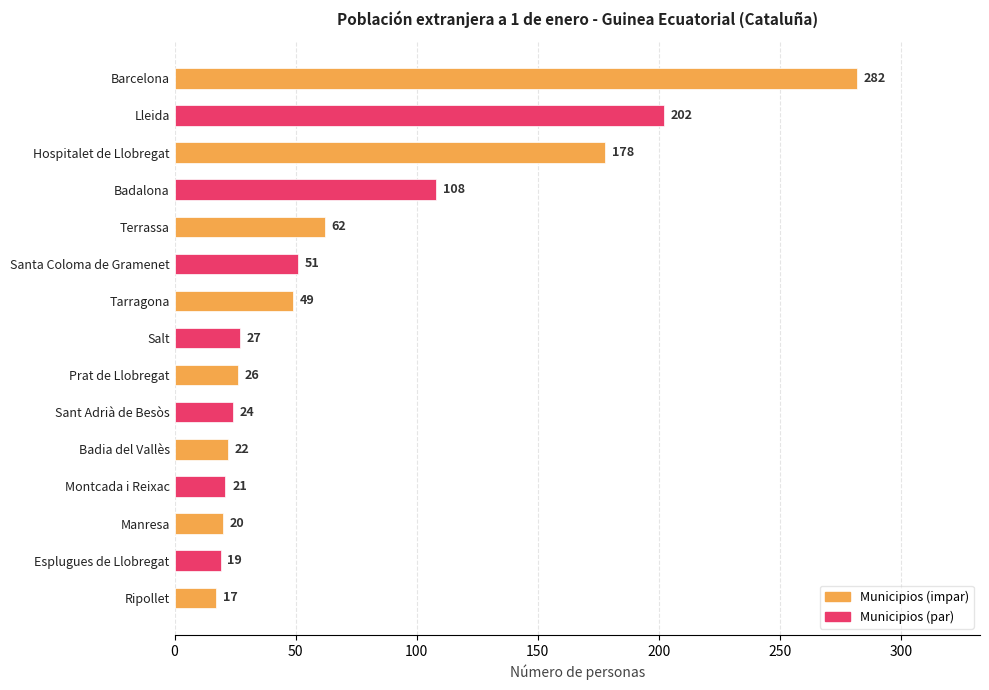

What is the maximum value shown in the chart?

282